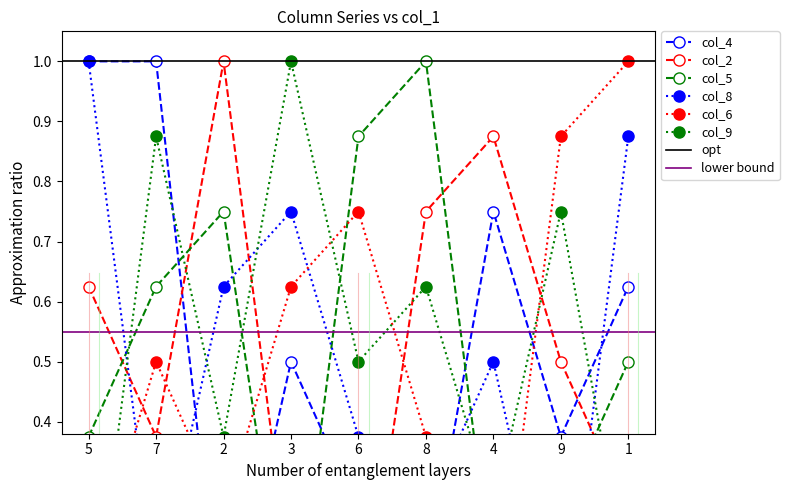

What is the difference between the highest and lowest values at 4?

0.9